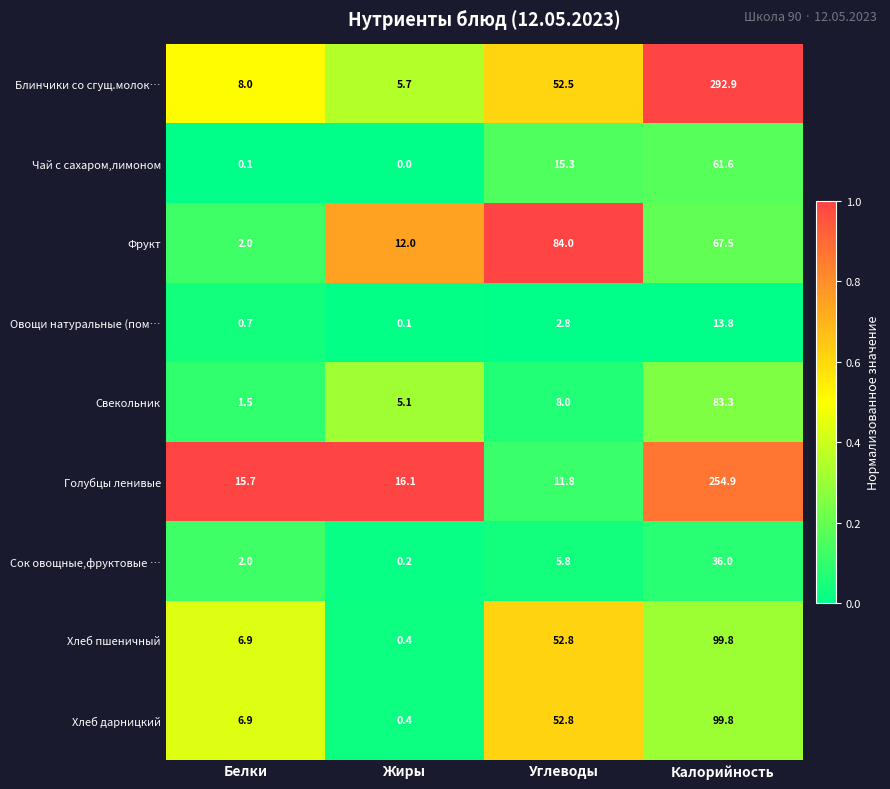

At which label is Сок овощные,фруктовые … closest to 18?

Углеводы